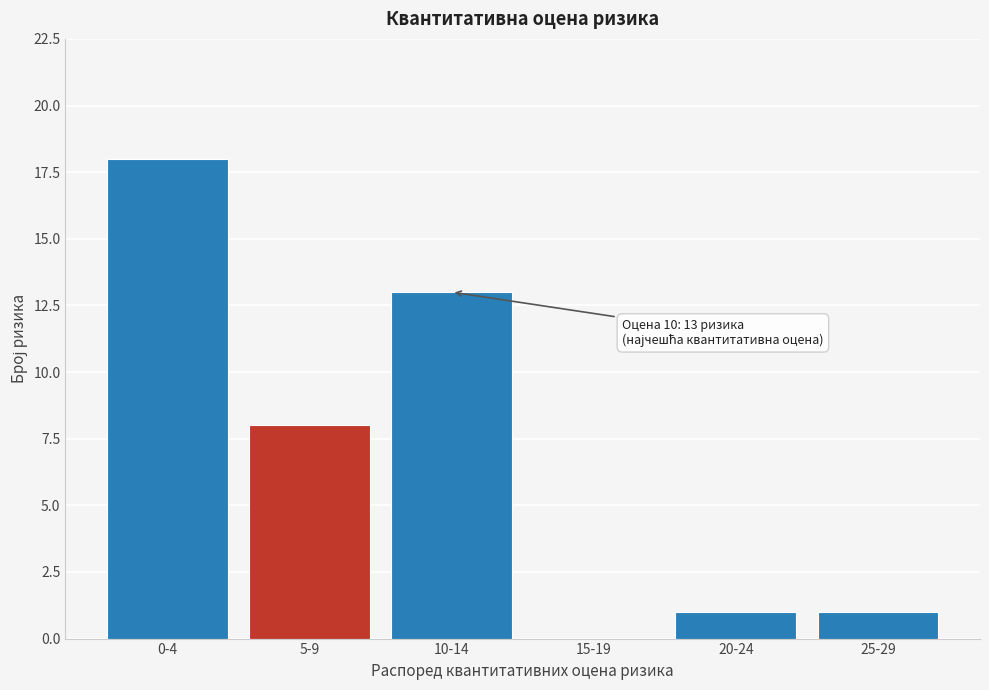

Reading left to right, what are all the values shown in this chart?

0-4=18	5-9=8	10-14=13	15-19=0	20-24=1	25-29=1